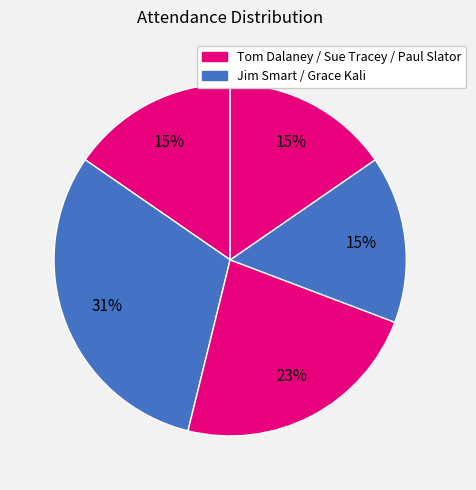

Which category has the smallest portion of the pie?

Tom Dalaney